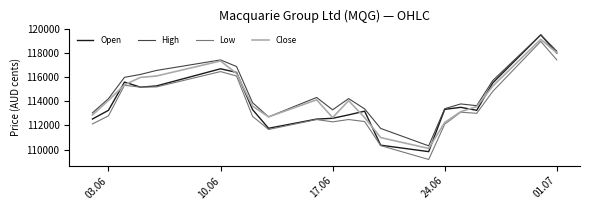

Does the chart display data point markers on the line(s)?

No